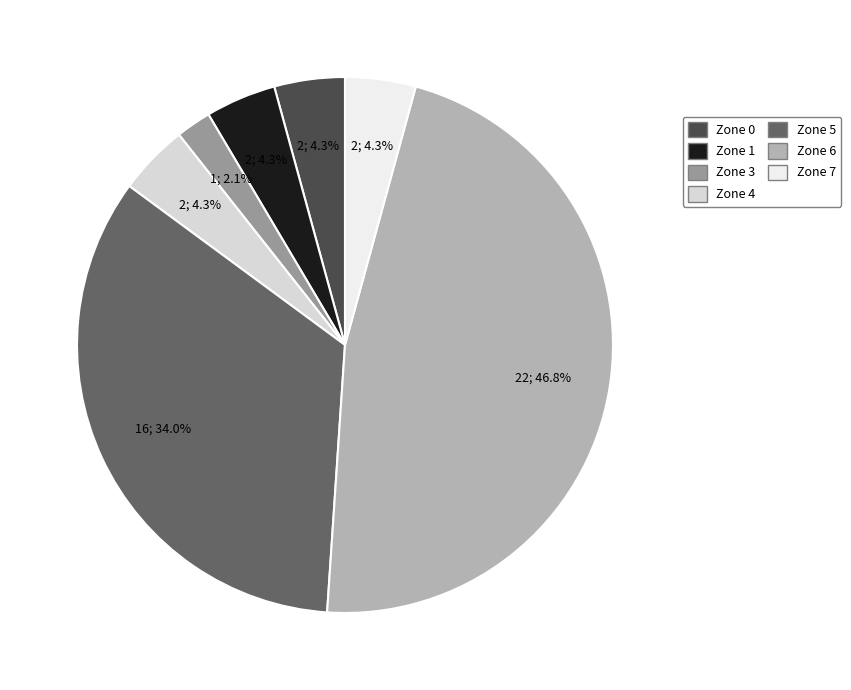

What is the largest slice in the pie chart?

6